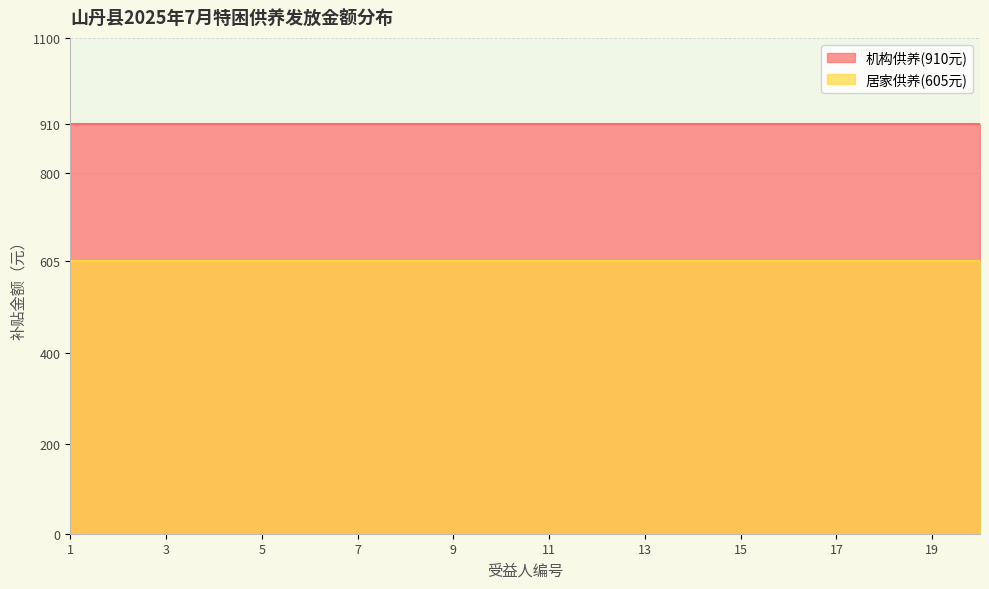

The value of 机构供养(910元) at 2 is 910. True or false?

True